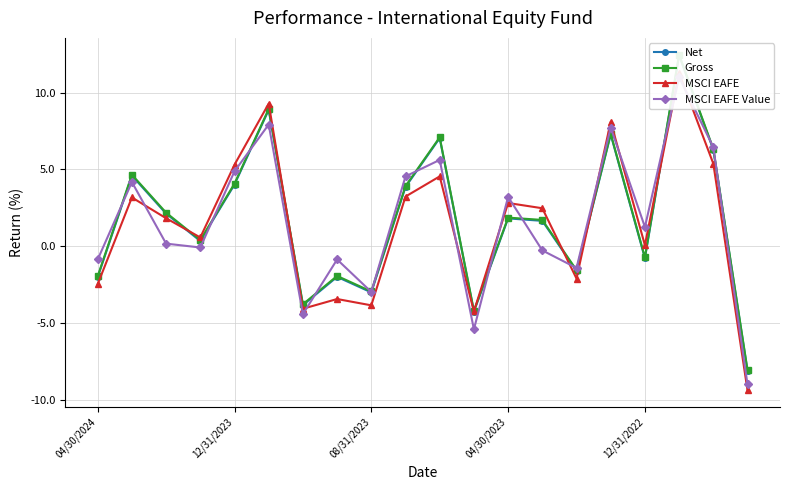

At which category does the chart reach its minimum across all series?

19